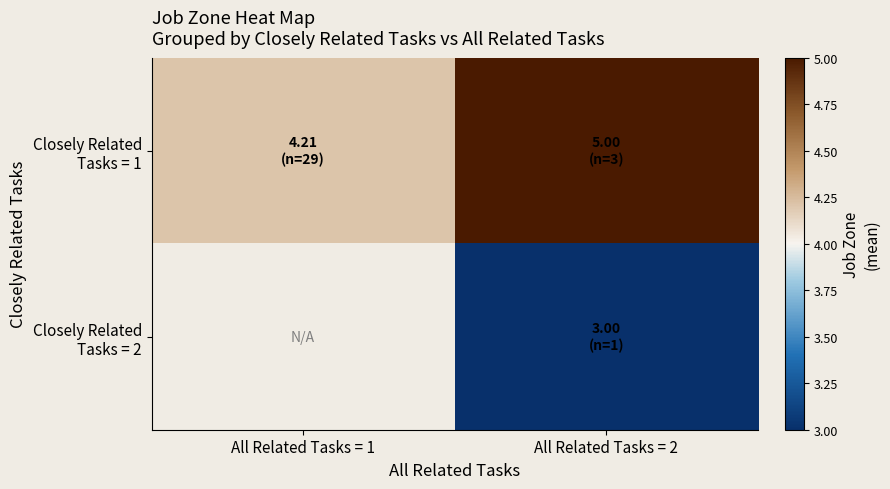

Which series has the widest spread of values?

Closely Related Tasks = 1